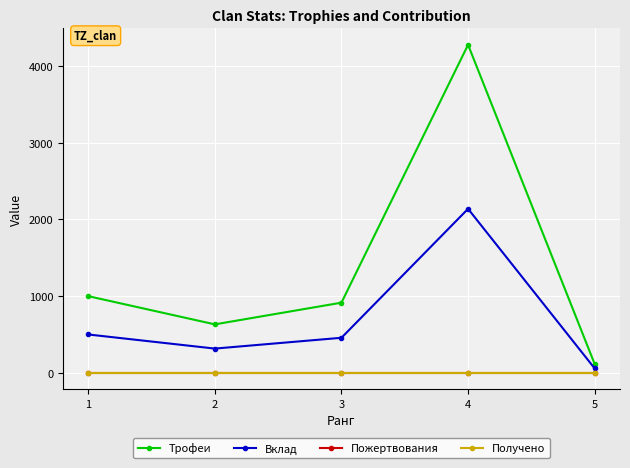

How many lines are shown in the chart?

4